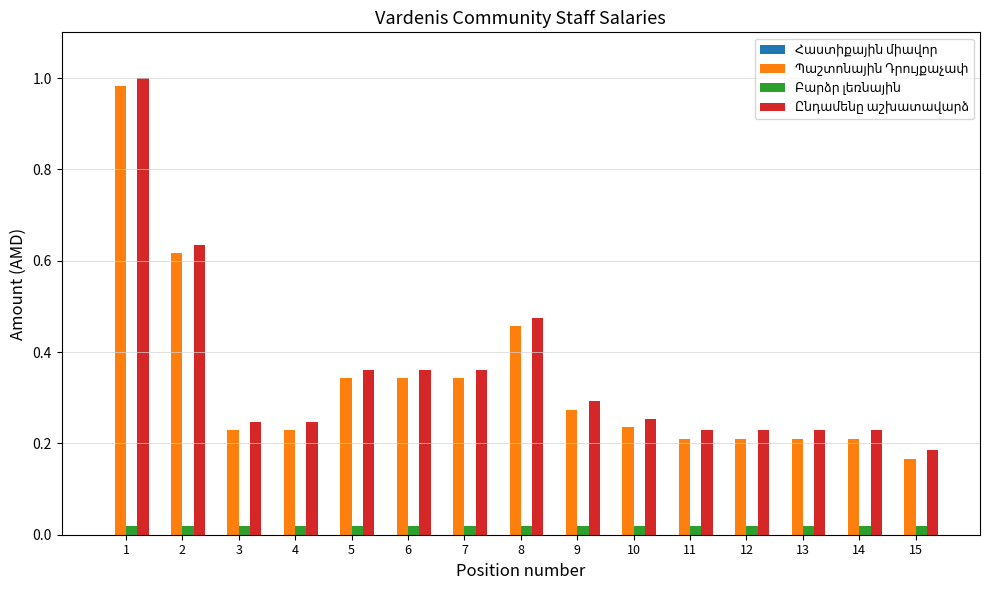

At how many categories does at least one series exceed 0?

15